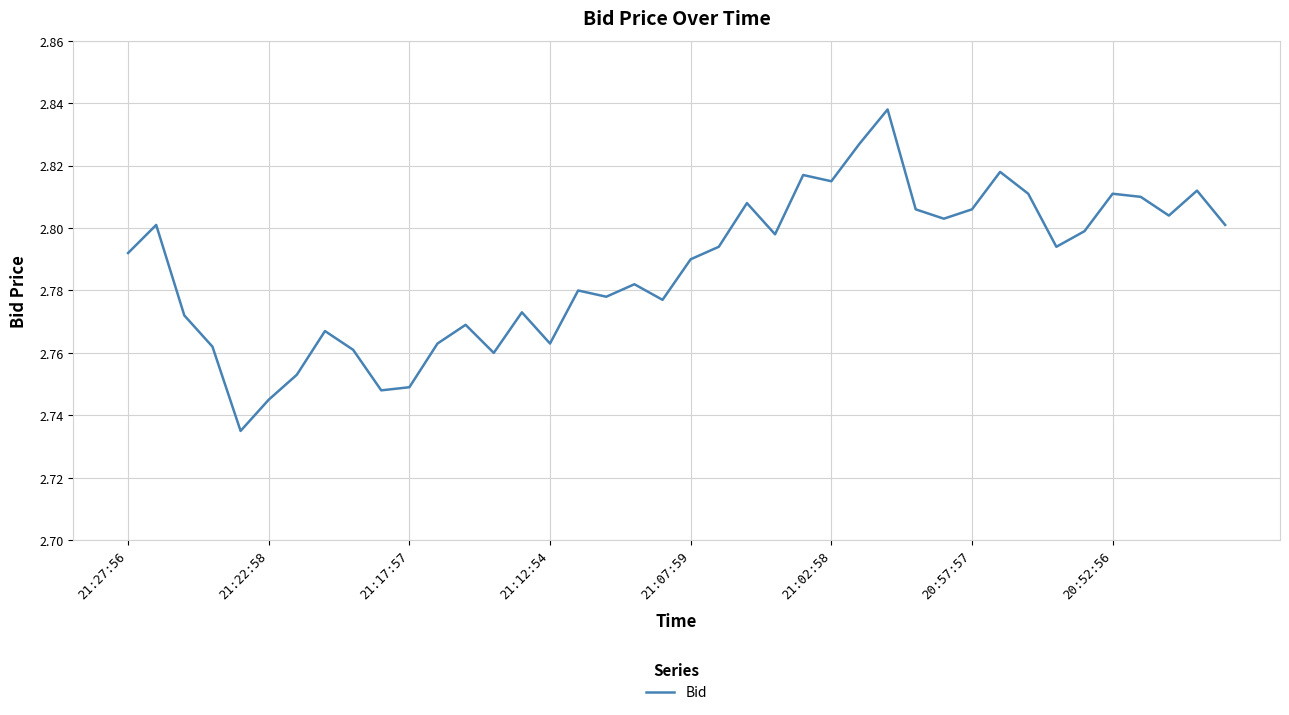

Does the chart have visible grid lines?

Yes